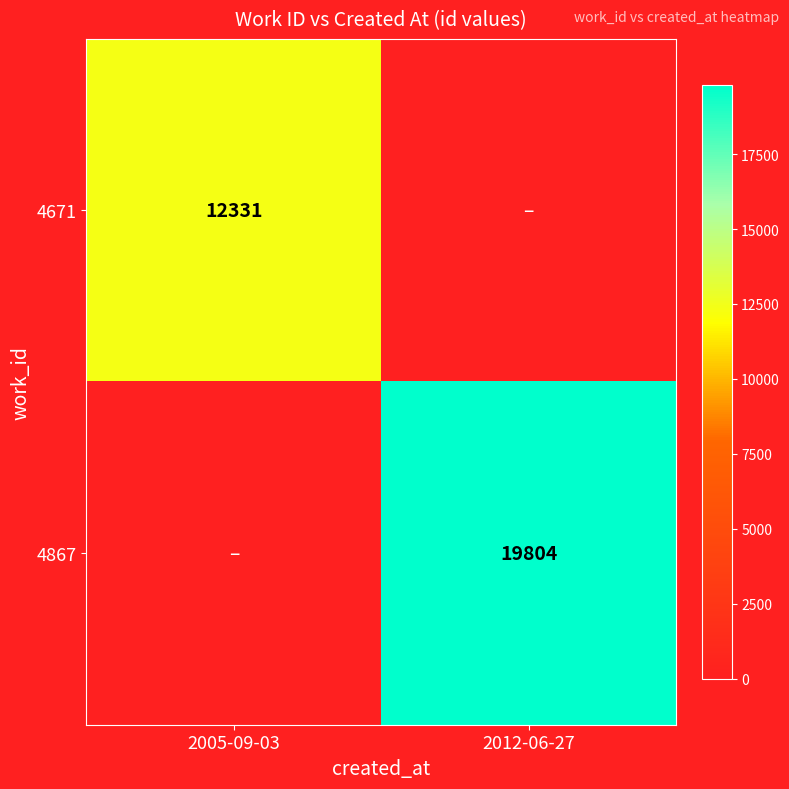

Is it true that 4671 equals 12331 at 2005-09-03?

True